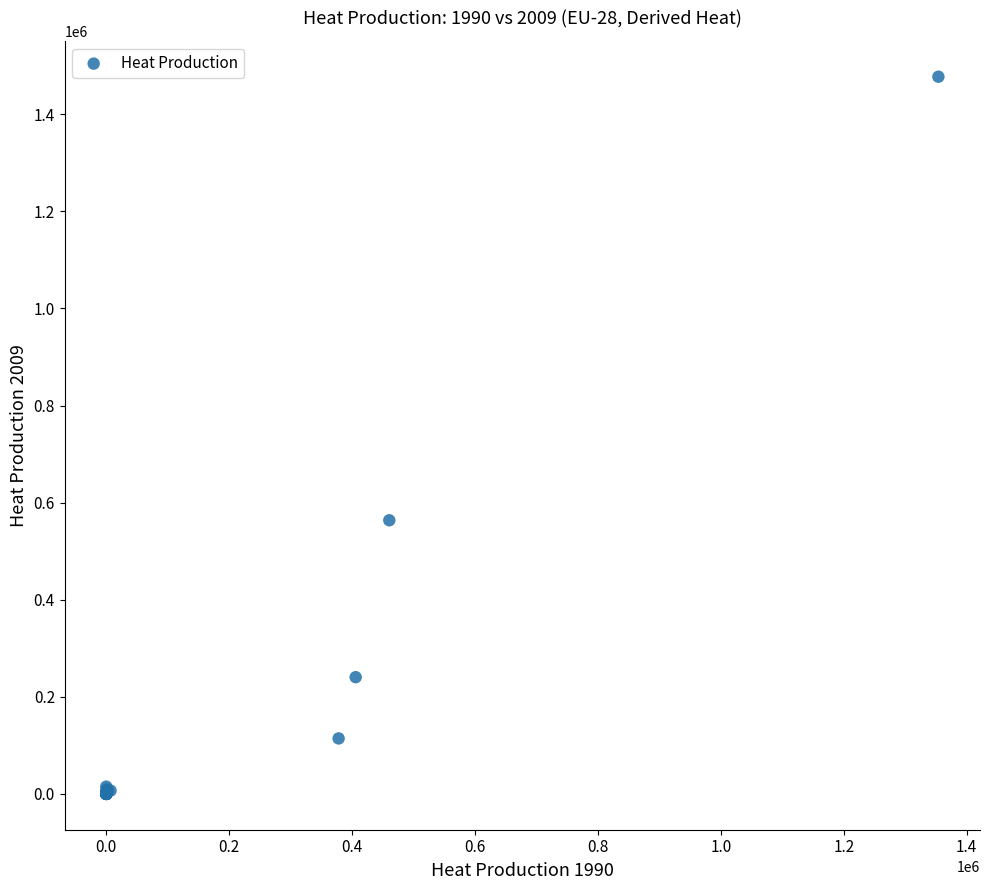

What Y value in the scatter plot is closest to 738760?

563693